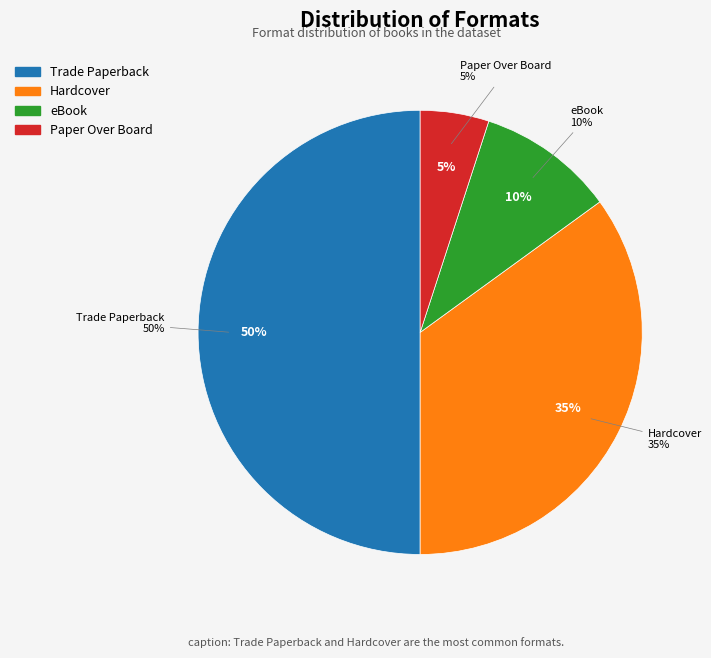

Rank the categories by value from highest to lowest.

Trade Paperback, Hardcover, eBook, Paper Over Board